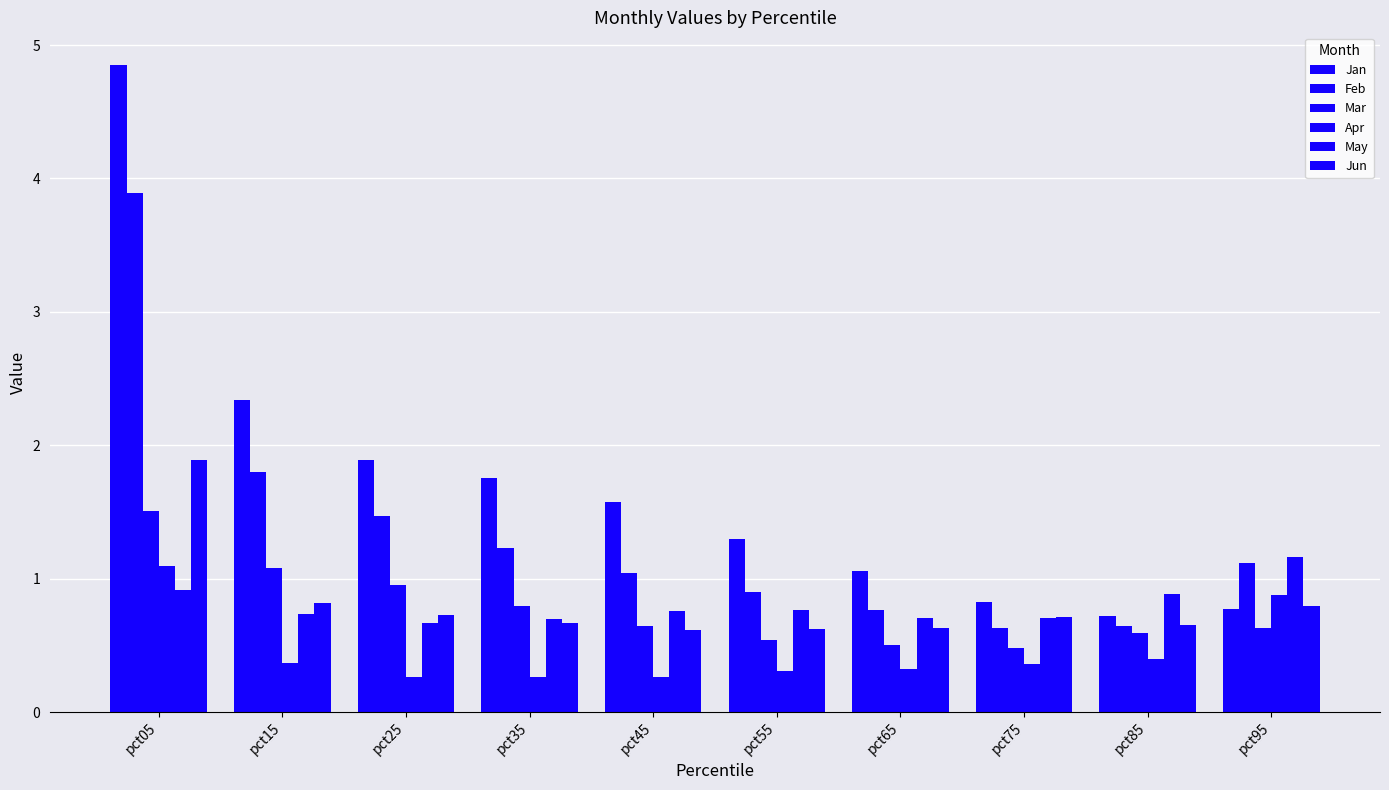

Between pct65 and pct15, which is larger?

pct15